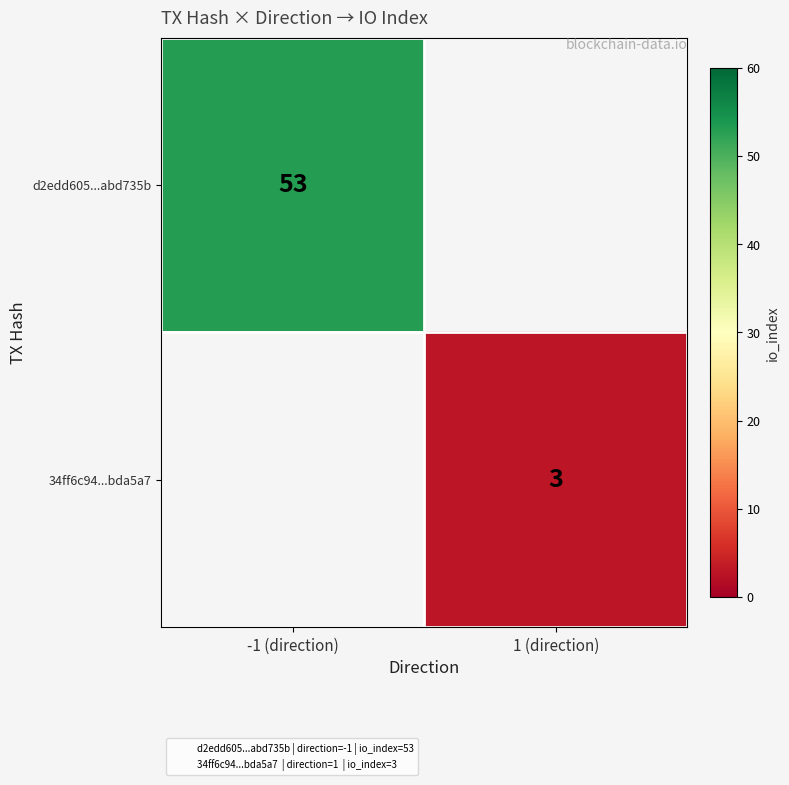

At which label is d2edd605...abd735b closest to 53?

-1 (direction)